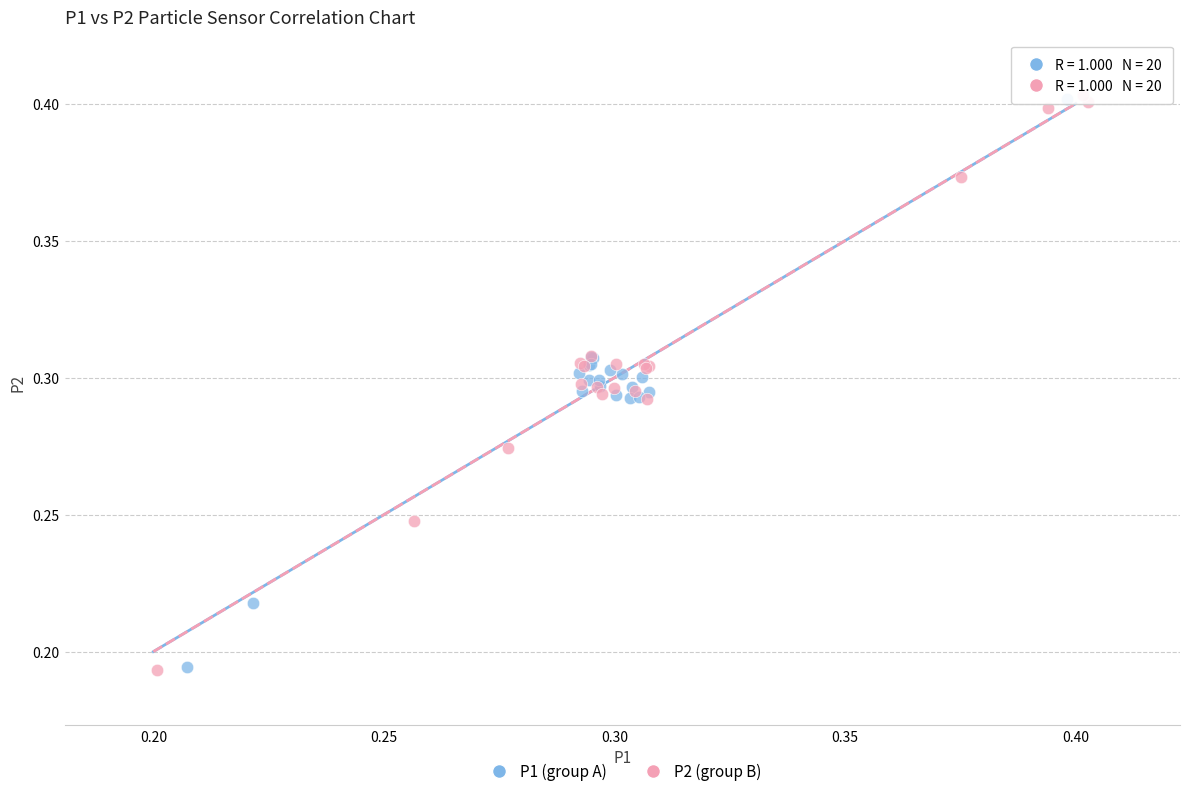

Which series has the largest Y range (max minus min)?

P2 (group B)